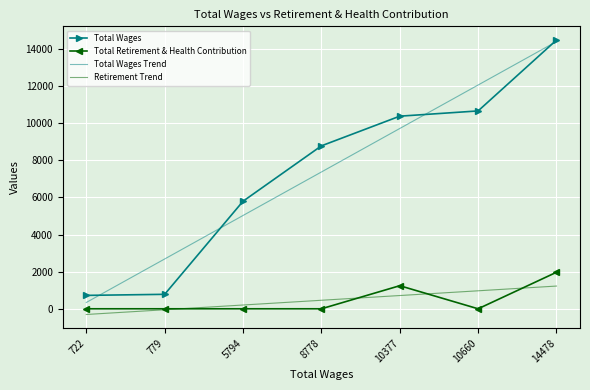

At which label does Total Wages reach its peak?

14478